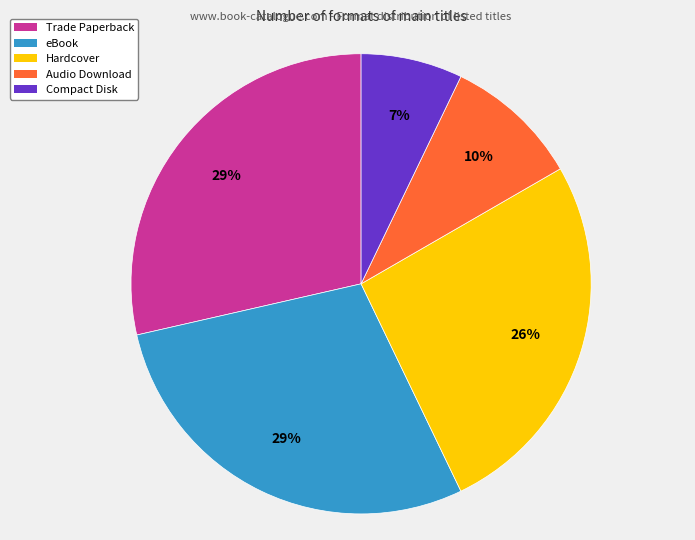

Which slice is the smallest?

Compact Disk